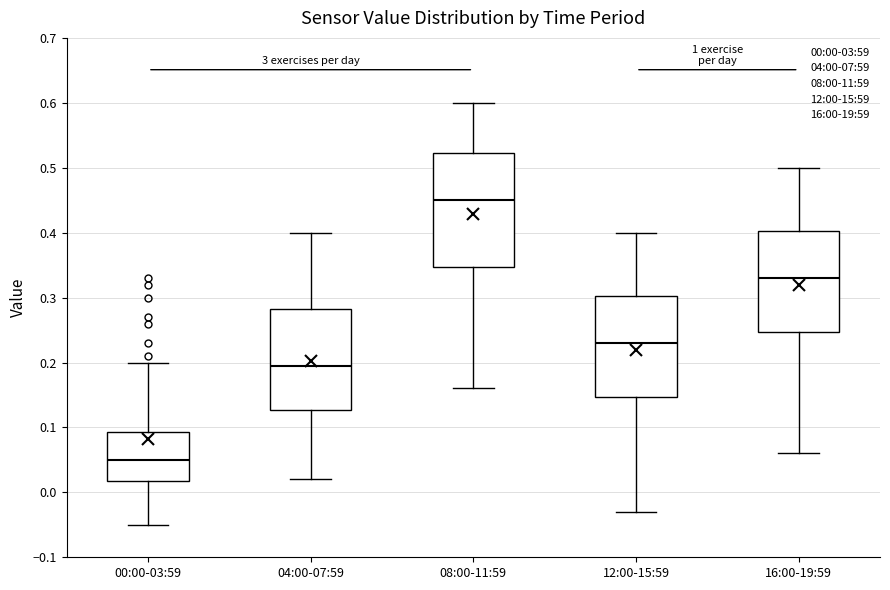

Which box has the highest median line?

08:00-11:59